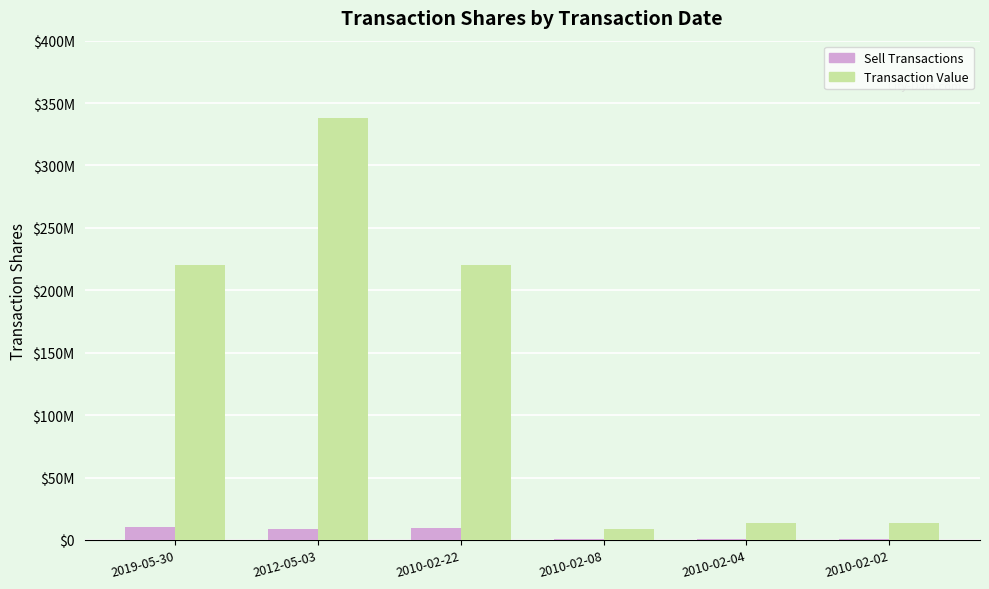

What is the approximate value of Sell Transactions at 2012-05-03, to the nearest 10?

8450000